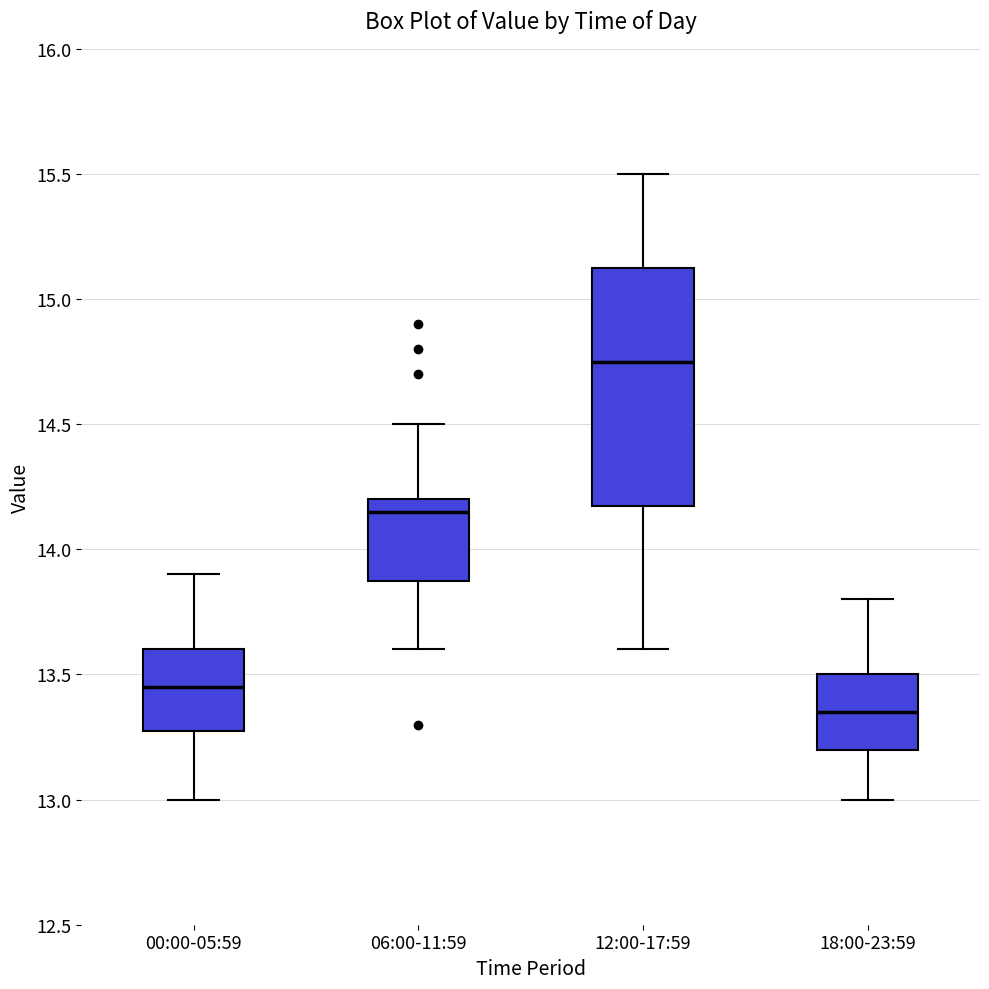

Which box's median line is the highest?

12:00-17:59